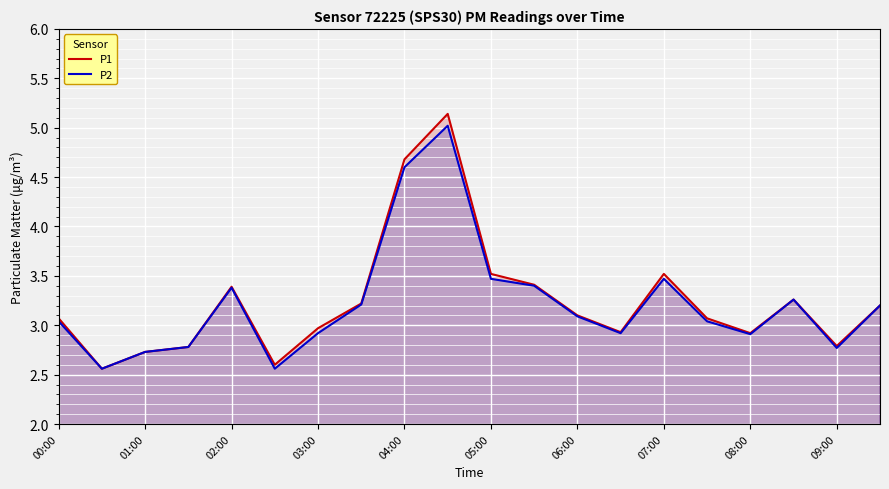

At which label is P2 closest to 3?

00:00